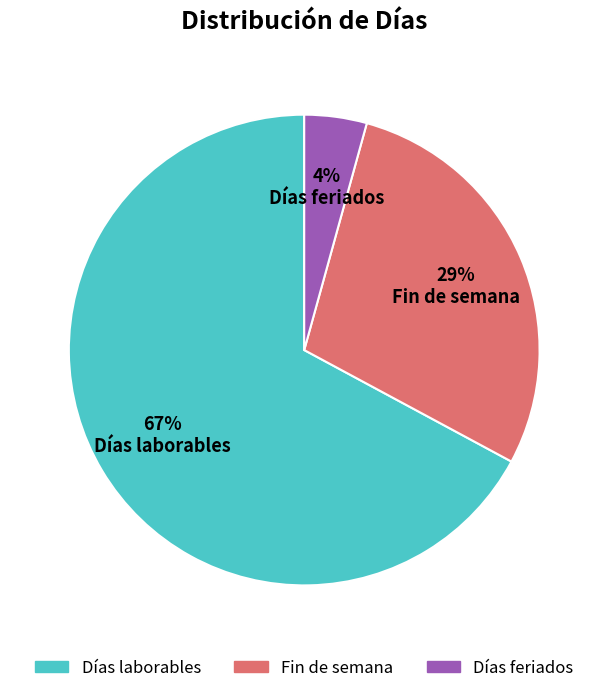

Which has a higher value, Días feriados or Días laborables?

Días laborables